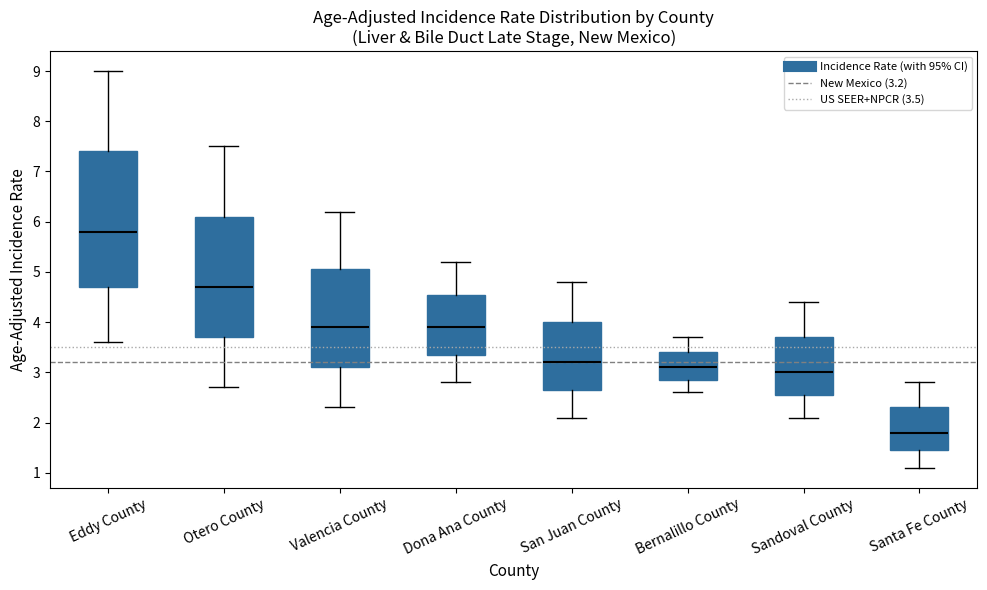

Reading left to right, read every box against the y-axis: the position of its median line, the range the box covers, and the ends of its whiskers. The values are not printed on the chart, so give them approximately, as read against the axis.

Eddy County: median 5.8, box 4.7 to 7.4, whiskers 3.6 to 9.0
Otero County: median 4.7, box 3.7 to 6.1, whiskers 2.7 to 7.5
Valencia County: median 3.9, box 3.1 to 5.1, whiskers 2.3 to 6.2
Dona Ana County: median 3.9, box 3.4 to 4.6, whiskers 2.8 to 5.2
San Juan County: median 3.2, box 2.7 to 4.0, whiskers 2.1 to 4.8
Bernalillo County: median 3.1, box 2.9 to 3.4, whiskers 2.6 to 3.7
Sandoval County: median 3.0, box 2.6 to 3.7, whiskers 2.1 to 4.4
Santa Fe County: median 1.8, box 1.5 to 2.3, whiskers 1.1 to 2.8